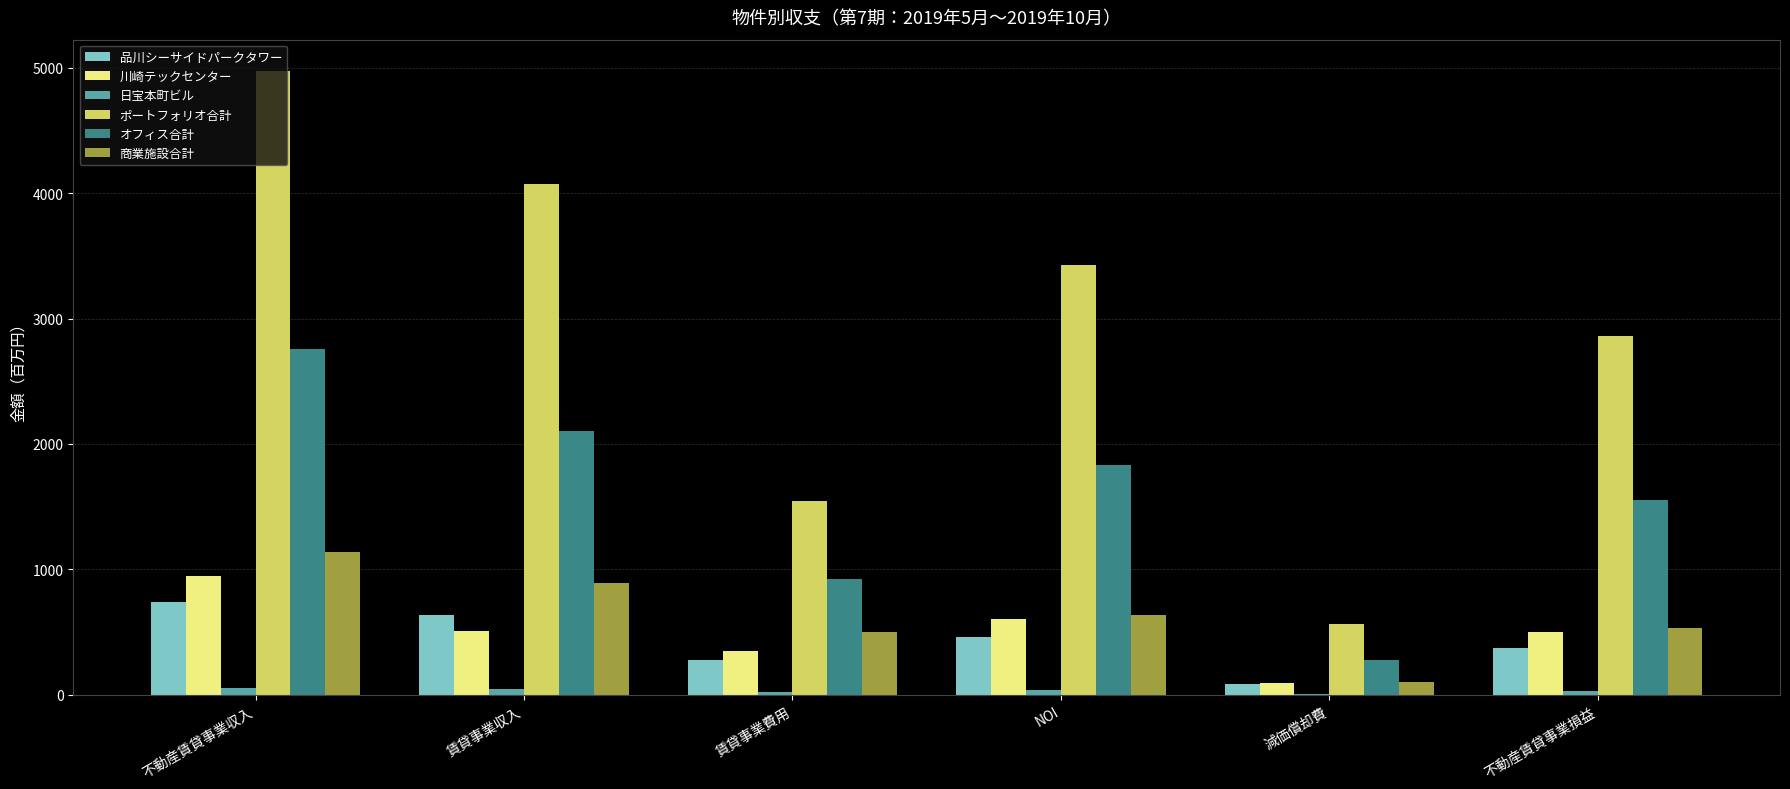

Which series changed the most between 不動産賃貸事業収入 and 不動産賃貸事業損益?

ポートフォリオ合計